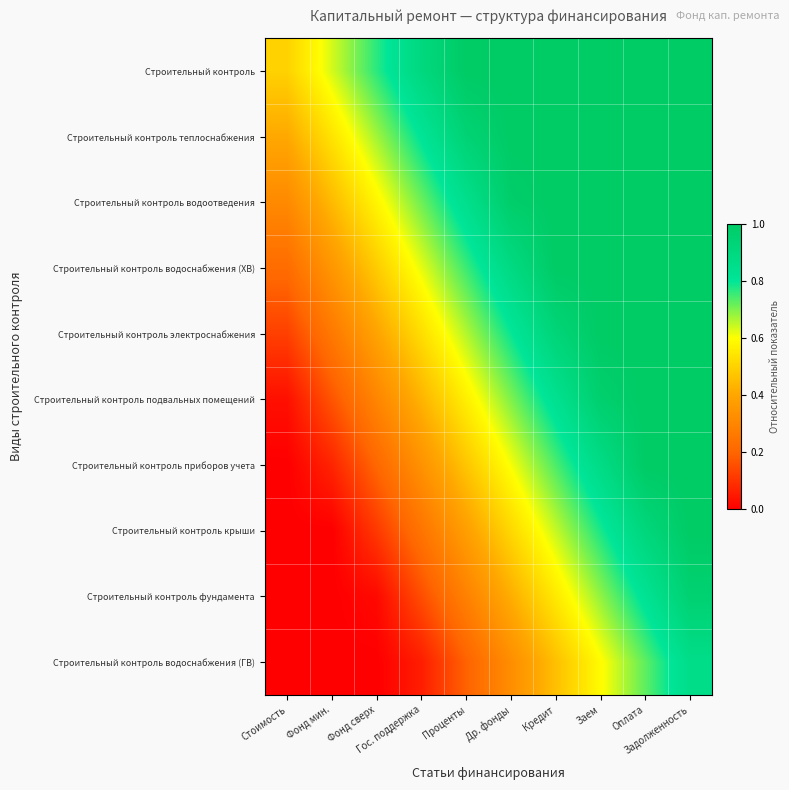

List the series in order of their peak value, lowest first.

Строительный контроль водоснабжения (ГВ), Строительный контроль фундамента, Строительный контроль, Строительный контроль теплоснабжения, Строительный контроль водоотведения, Строительный контроль водоснабжения (ХВ), Строительный контроль электроснабжения, Строительный контроль подвальных помещений, Строительный контроль приборов учета, Строительный контроль крыши